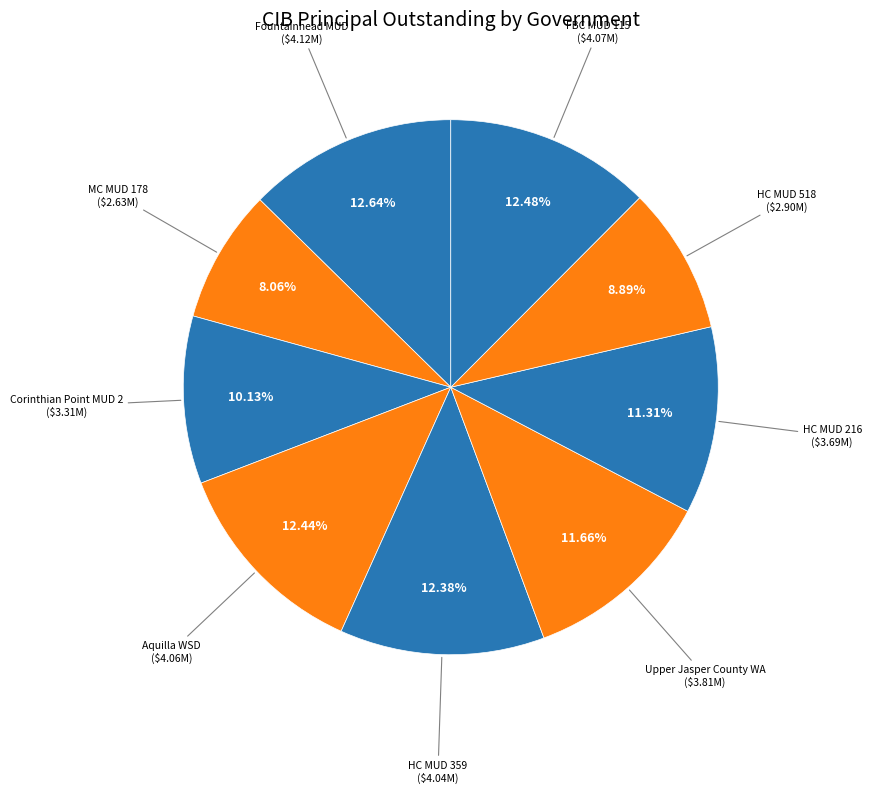

Rank the categories by value from lowest to highest.

Montgomery County MUD 178, Harris County MUD 518, Corinthian Point MUD 2, Harris County MUD 216, Upper Jasper County WA, Harris County MUD 359, Aquilla WSD, Fort Bend County MUD 115, Fountainhead MUD